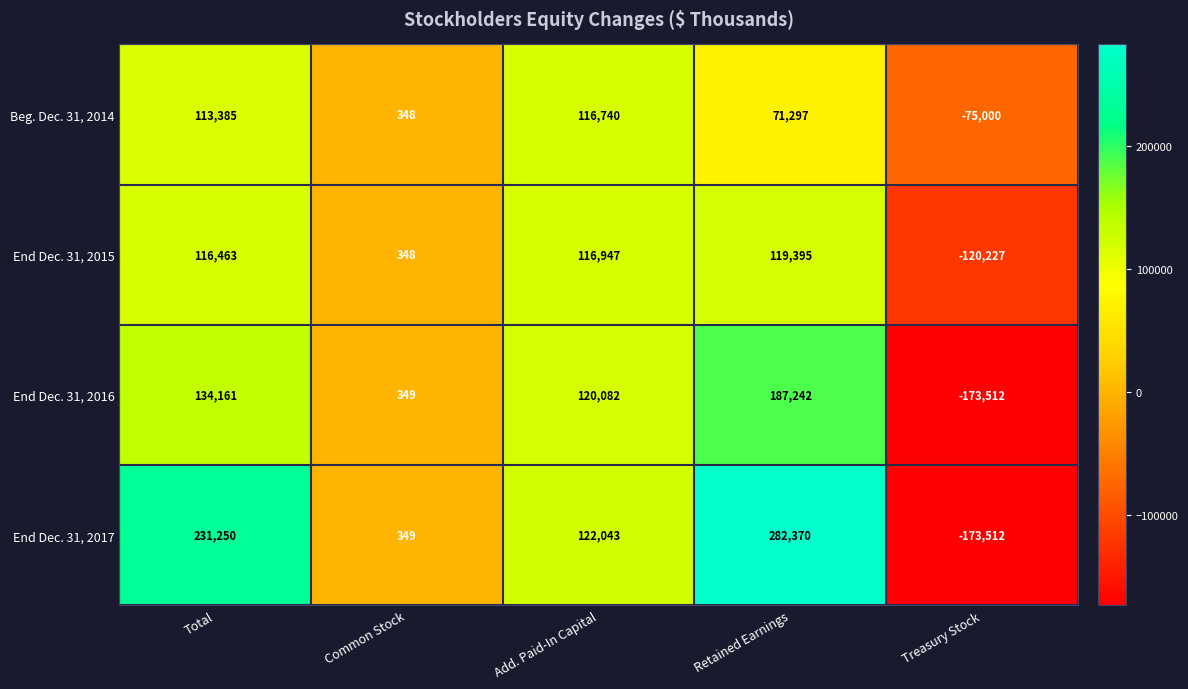

What is the sum of all Beg. Dec. 31, 2014 values?

226770